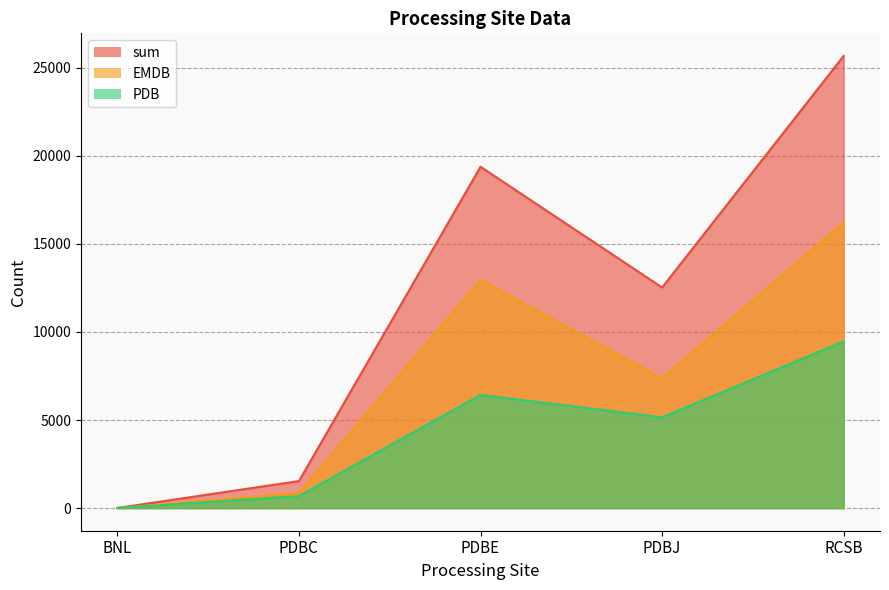

Reading left to right, what are all the values shown in this chart?

EMDB: BNL=0	PDBC=854	PDBE=12948	PDBJ=7371	RCSB=16204
PDB: BNL=7	PDBC=681	PDBE=6426	PDBJ=5152	RCSB=9461
sum: BNL=7	PDBC=1535	PDBE=19374	PDBJ=12523	RCSB=25665